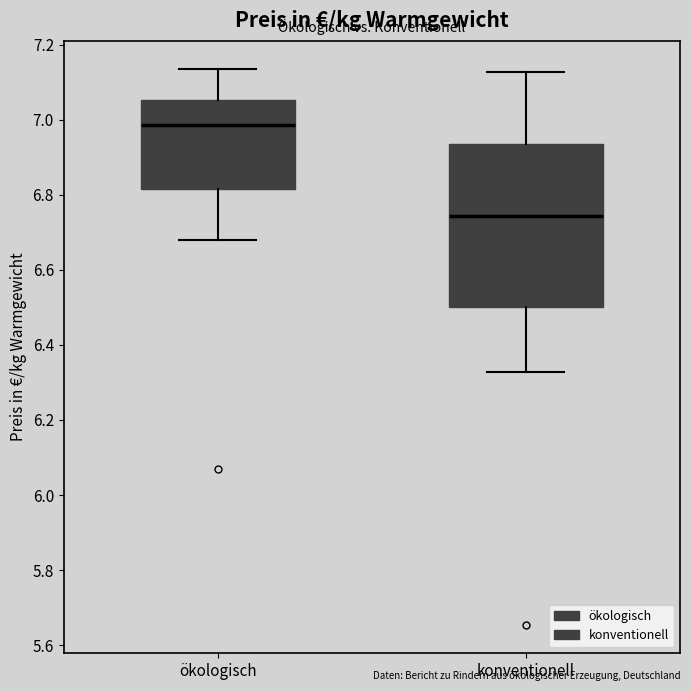

Reading left to right, transcribe this box plot: for each box, give where its median line is, the range the box spans, and where its two whiskers end, as read against the y-axis. The values are not printed on the chart, so give them approximately, as read against the axis.

ökologisch: median 6.98, box 6.82 to 7.06, whiskers 6.68 to 7.14
konventionell: median 6.74, box 6.50 to 6.94, whiskers 6.32 to 7.12